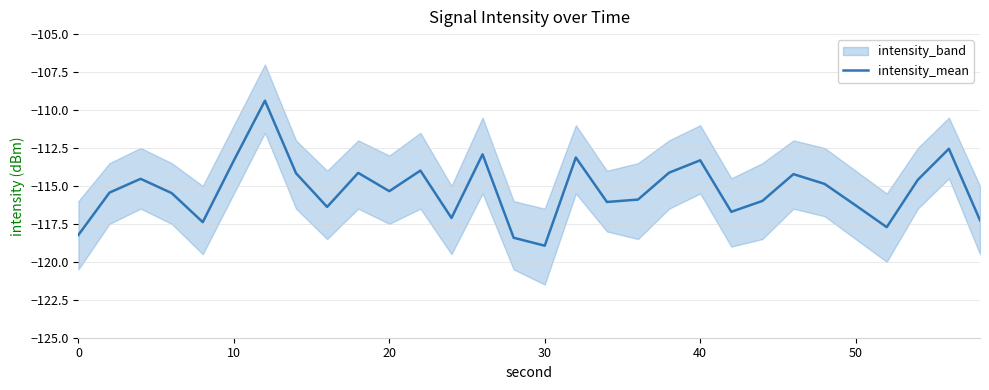

Reading left to right, list all the values displayed in this chart.

-118.2	-115.4	-114.5	-115.5	-117.4	-113.3	-109.4	-114.2	-116.4	-114.1	-115.3	-114.0	-117.1	-112.9	-118.4	-118.9	-113.1	-116.1	-115.9	-114.1	-113.3	-116.7	-116.0	-114.2	-114.9	-116.3	-117.7	-114.6	-112.6	-117.3